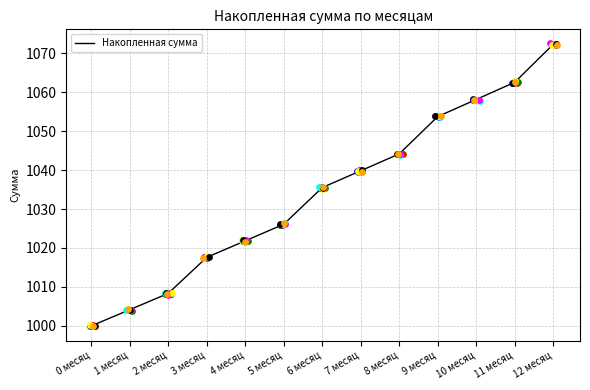

Approximately how many times larger is the value at 8 месяц compared to 1 месяц?

1.0